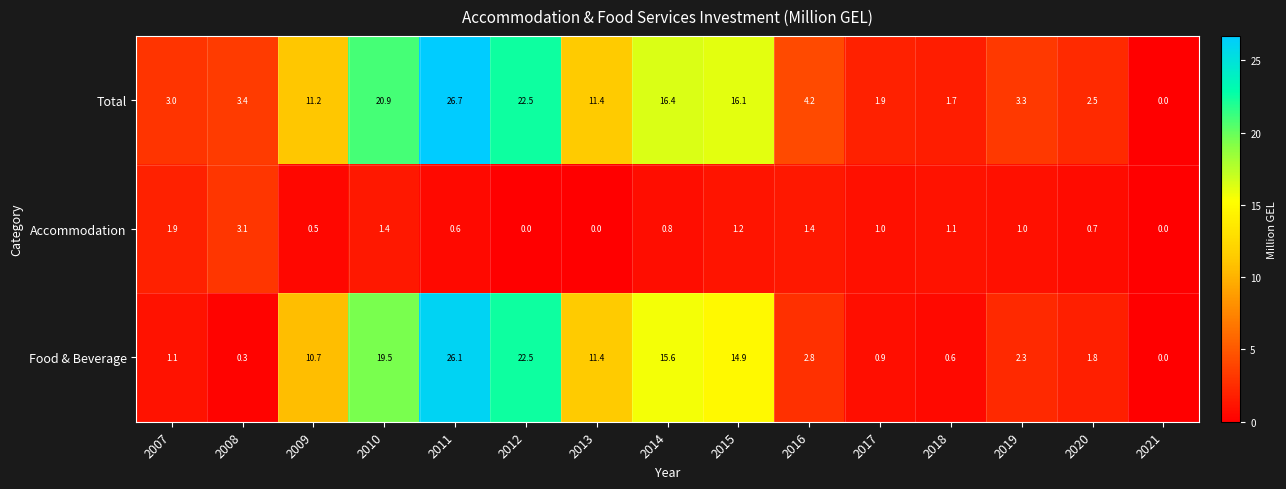

Between 2011 and 2016, which series saw the biggest shift?

Food & Beverage